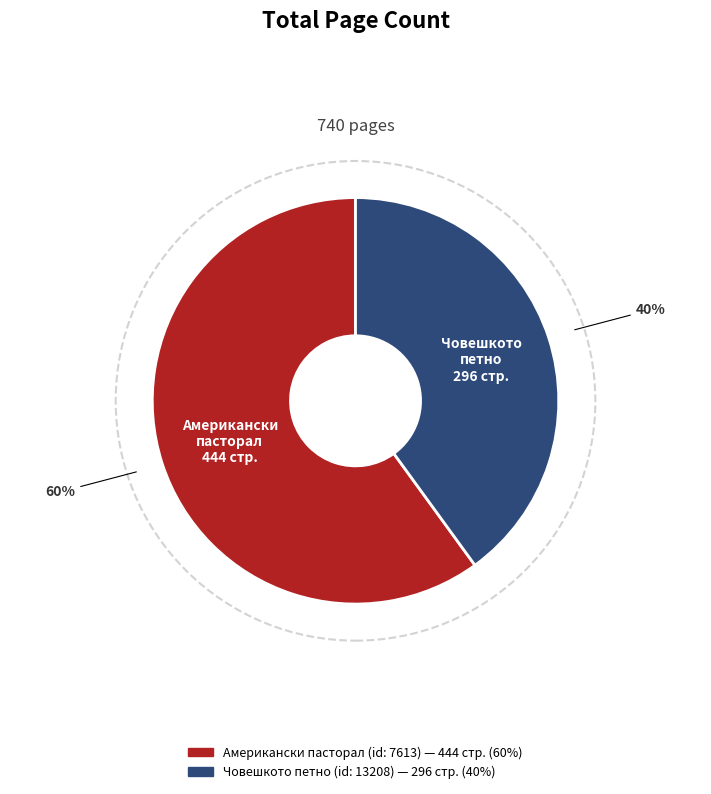

Which category accounts for the majority?

Американски пасторал
(id: 7613)